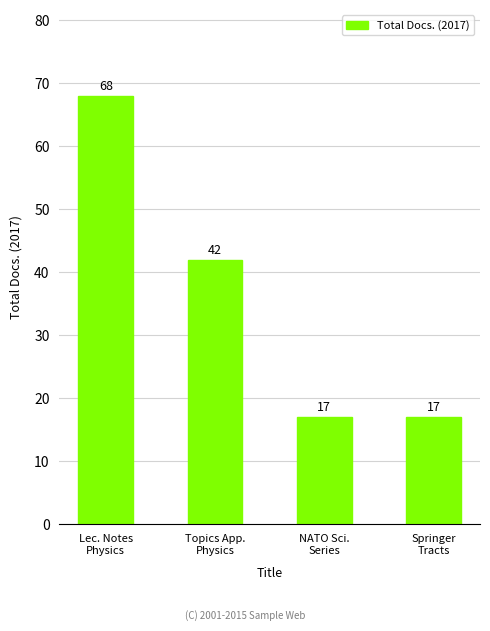

How many series are shown in this chart?

1